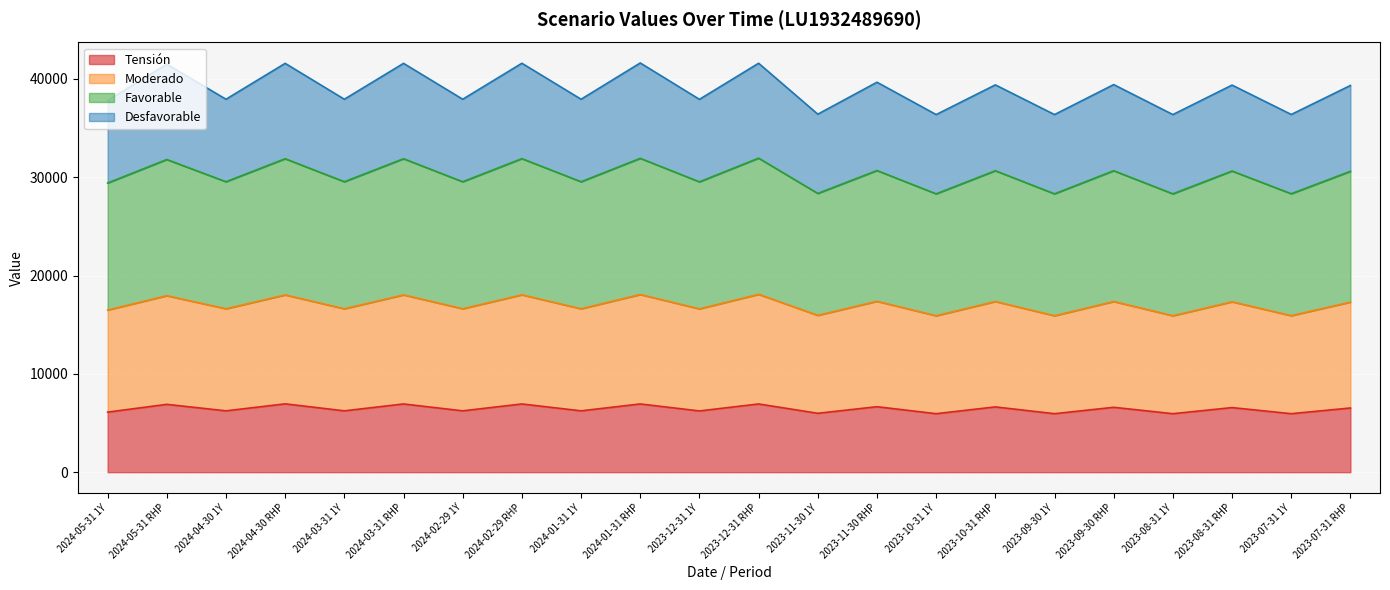

What is the sum of the Tensión values at 2023-07-31 1Y and 2024-04-30 RHP?

12900